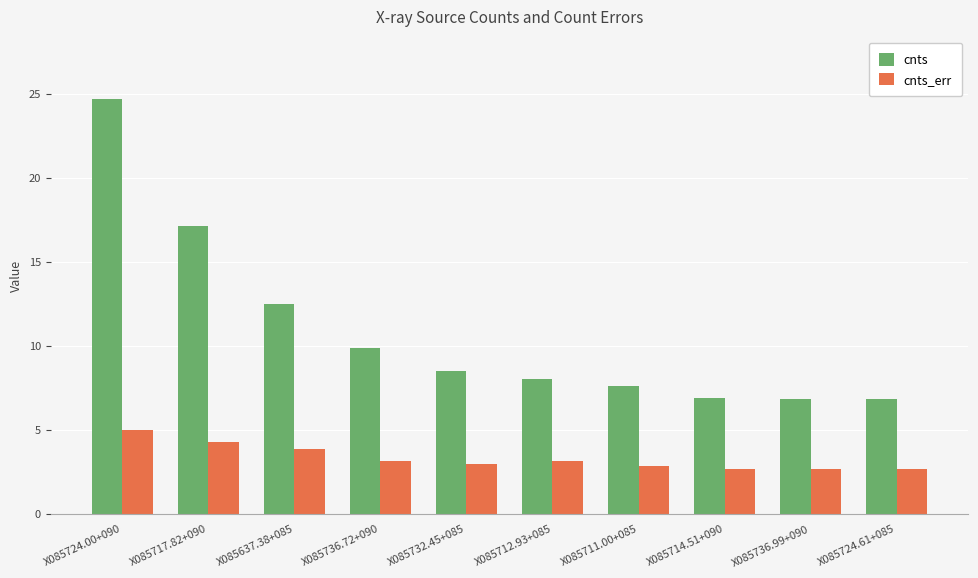

What is the difference between the maximum and minimum values in the cnts series?

17.9